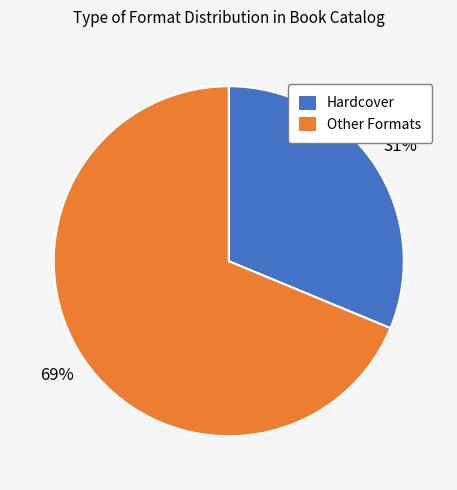

Rank the categories by value from highest to lowest.

Other Formats, Hardcover